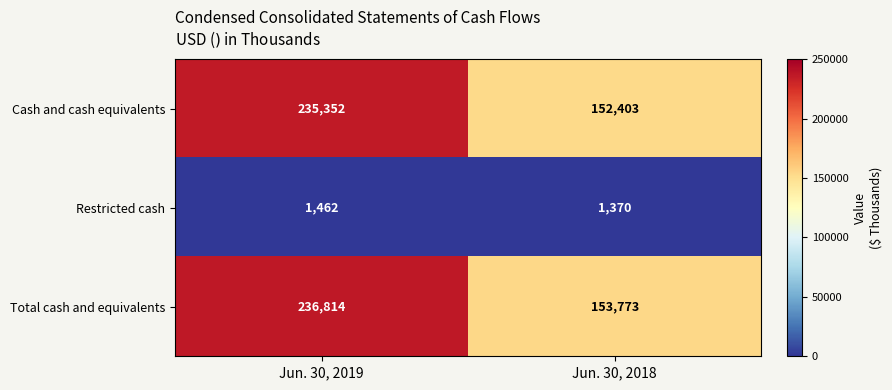

Reading right to left, extract all data points from this chart.

Cash and cash equivalents: Jun. 30, 2018=152403	Jun. 30, 2019=235352
Restricted cash: Jun. 30, 2018=1370	Jun. 30, 2019=1462
Total cash and equivalents: Jun. 30, 2018=153773	Jun. 30, 2019=236814